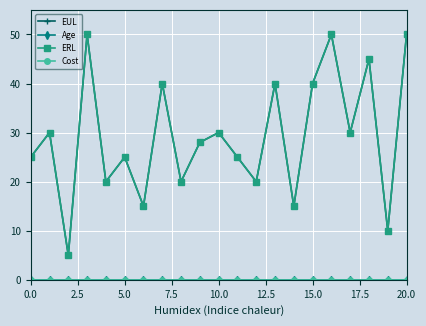

What are all the series names shown in the legend?

EUL, Age, ERL, Cost